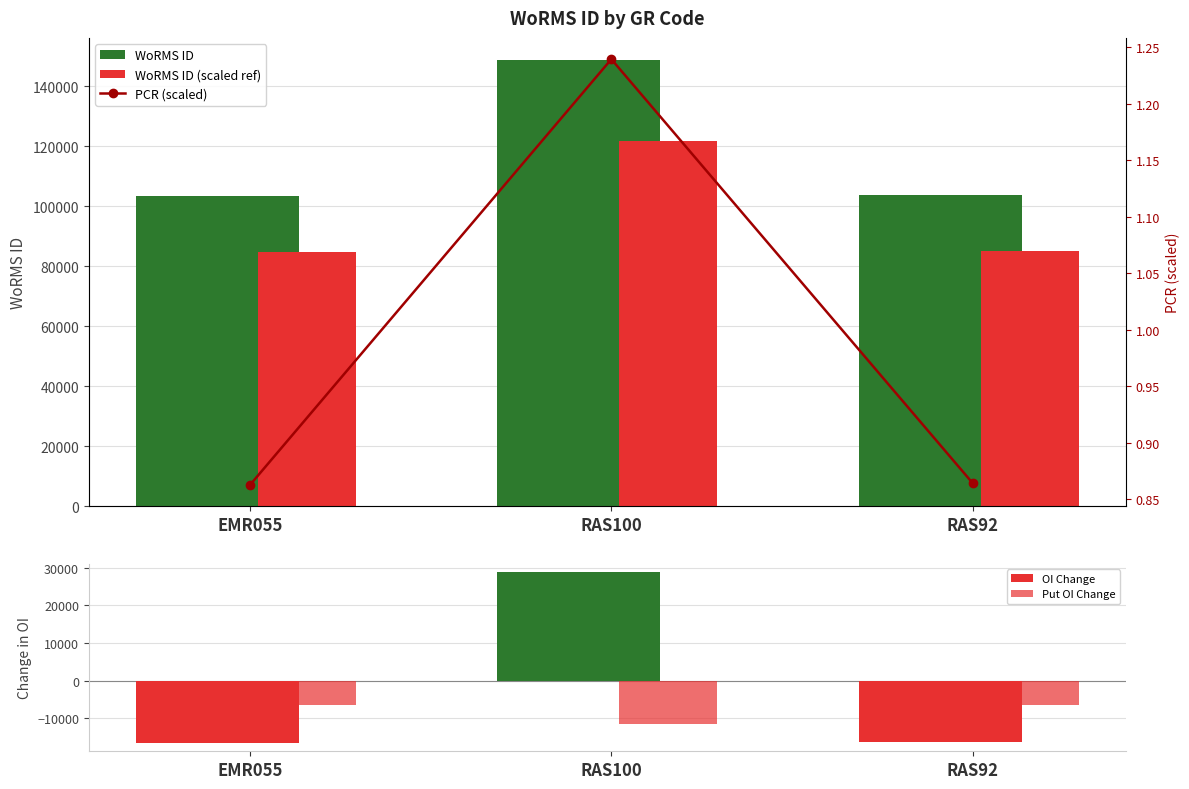

What is the highest value of the PCR (scaled) series?

1.2